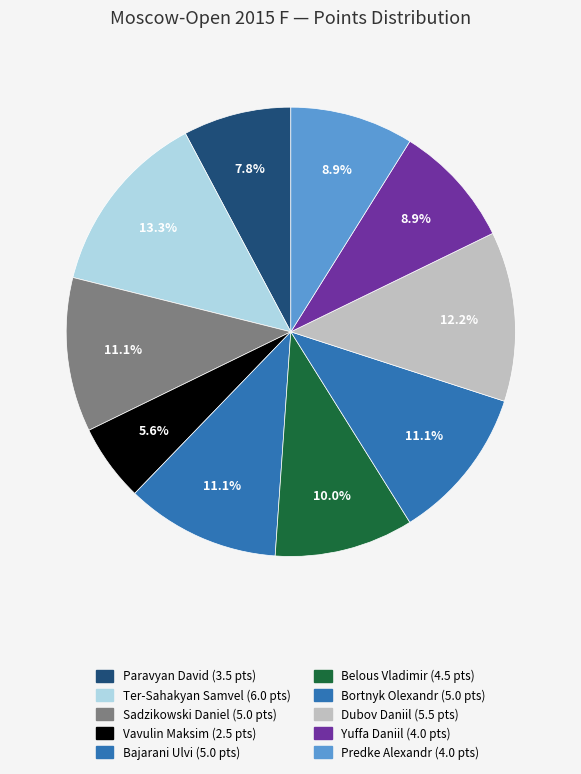

To the nearest percent, what is the difference between the largest and smallest slice percentages?

8%